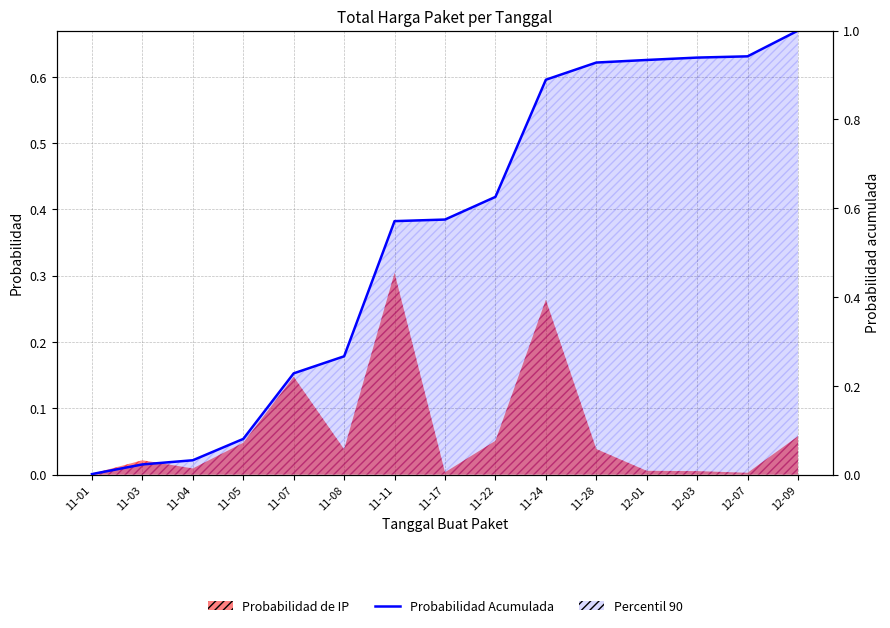

Reading right to left, list all the values displayed in this chart.

12-09=1.0	12-07=0.9	12-03=0.9	12-01=0.9	11-28=0.9	11-24=0.9	11-22=0.6	11-17=0.6	11-11=0.6	11-08=0.3	11-07=0.2	11-05=0.1	11-04=0.0	11-03=0.0	11-01=0.0